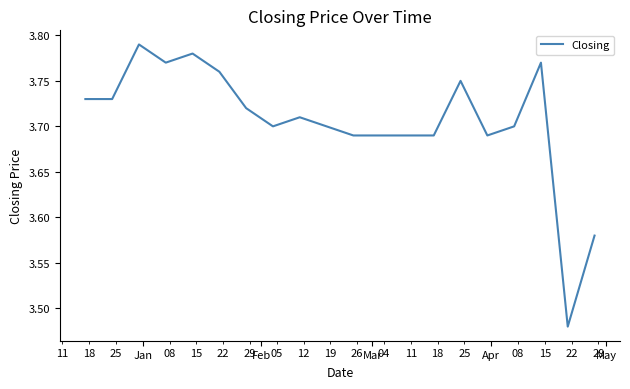

Is this an area chart (filled region under the line)?

No